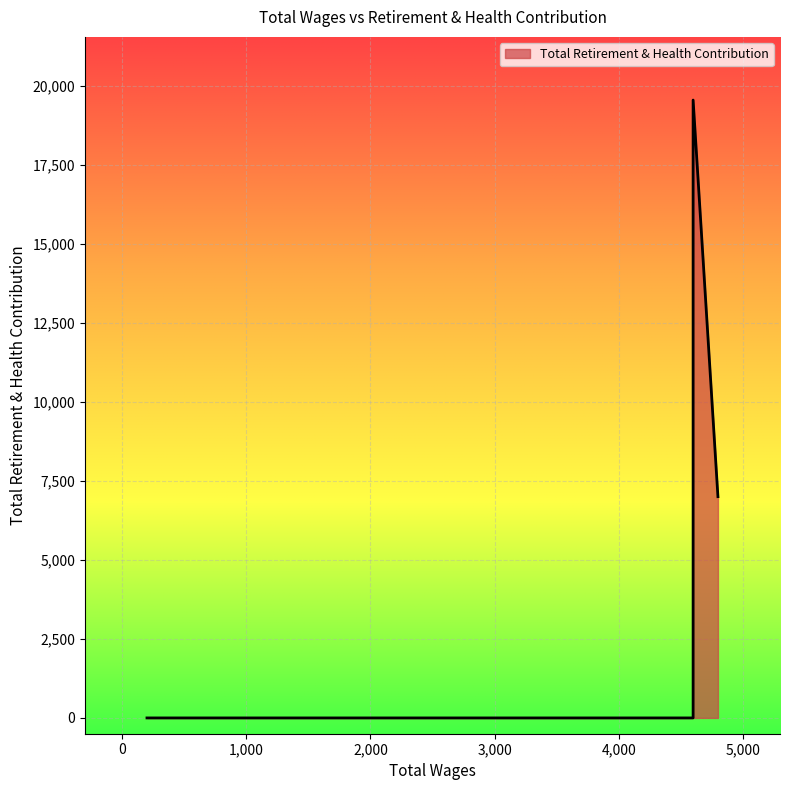

What is the difference between the values at 200.0 and 4800.0?

7005